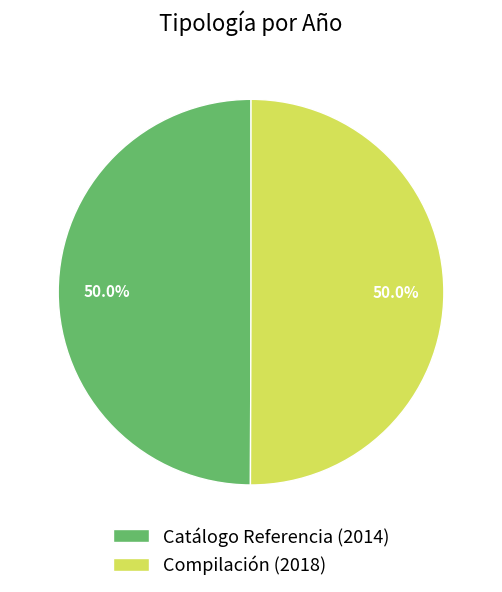

The Catálogo Referencia slice represents 64% of the pie. True or false?

False